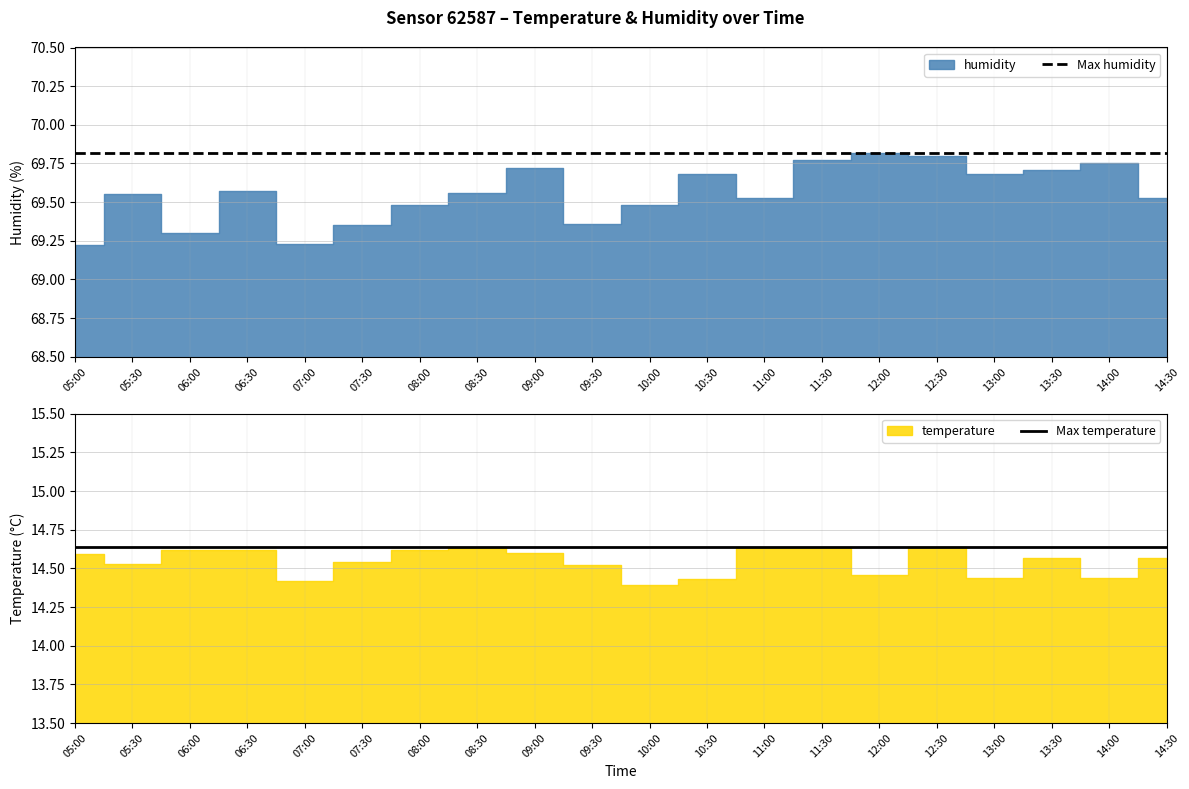

How many lines are shown in the chart?

2